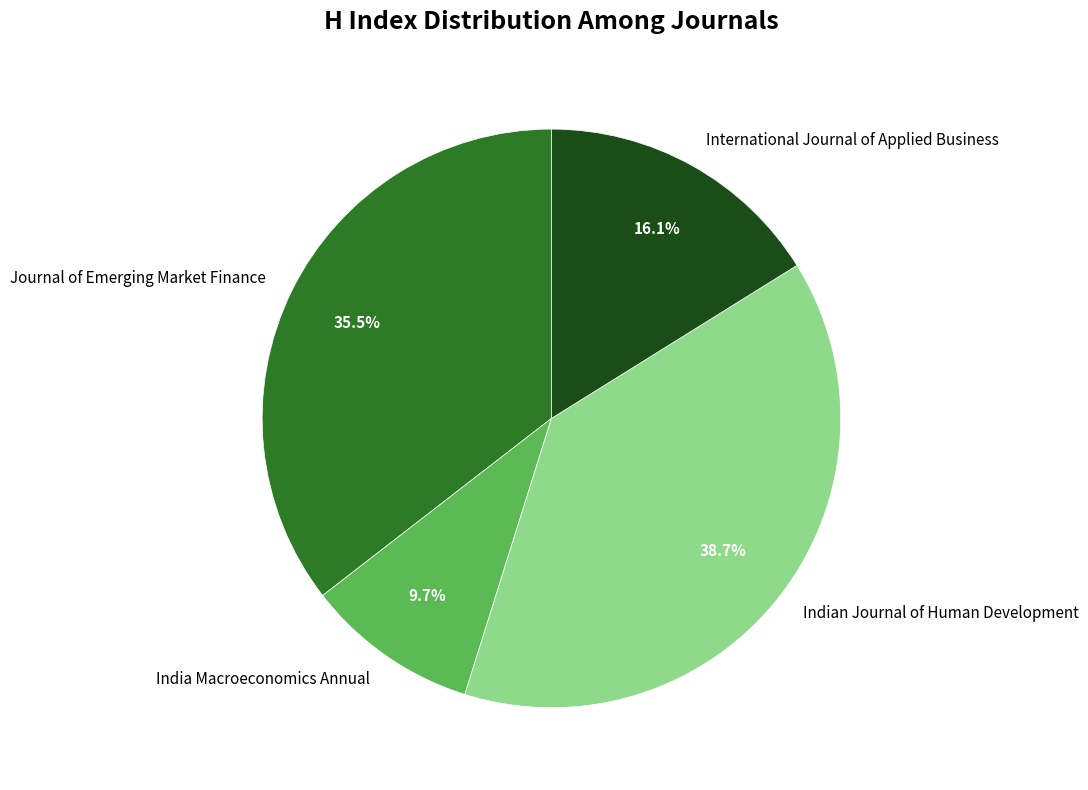

To the nearest percent, what percentage of the pie is International Journal of Applied Business?

16%